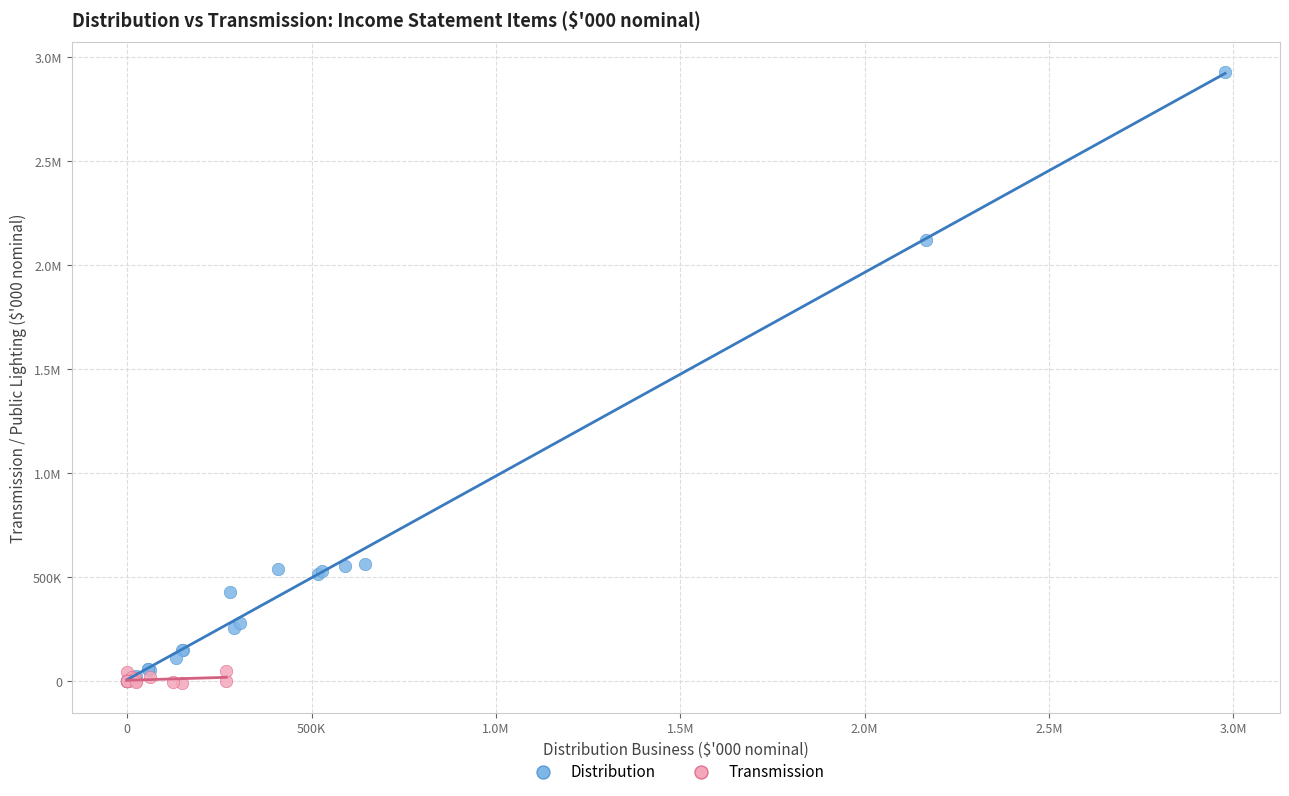

What are all the series names shown in the legend?

Distribution, Transmission